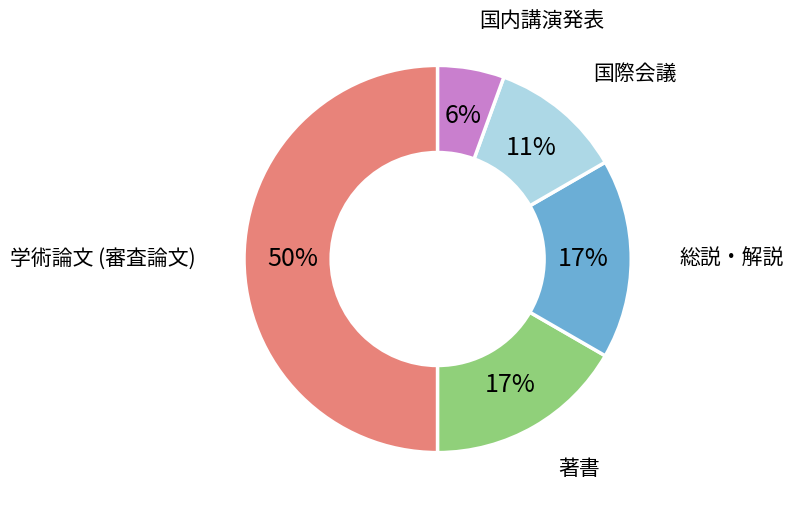

True or false: 国際会議 accounts for 22% of the total.

False